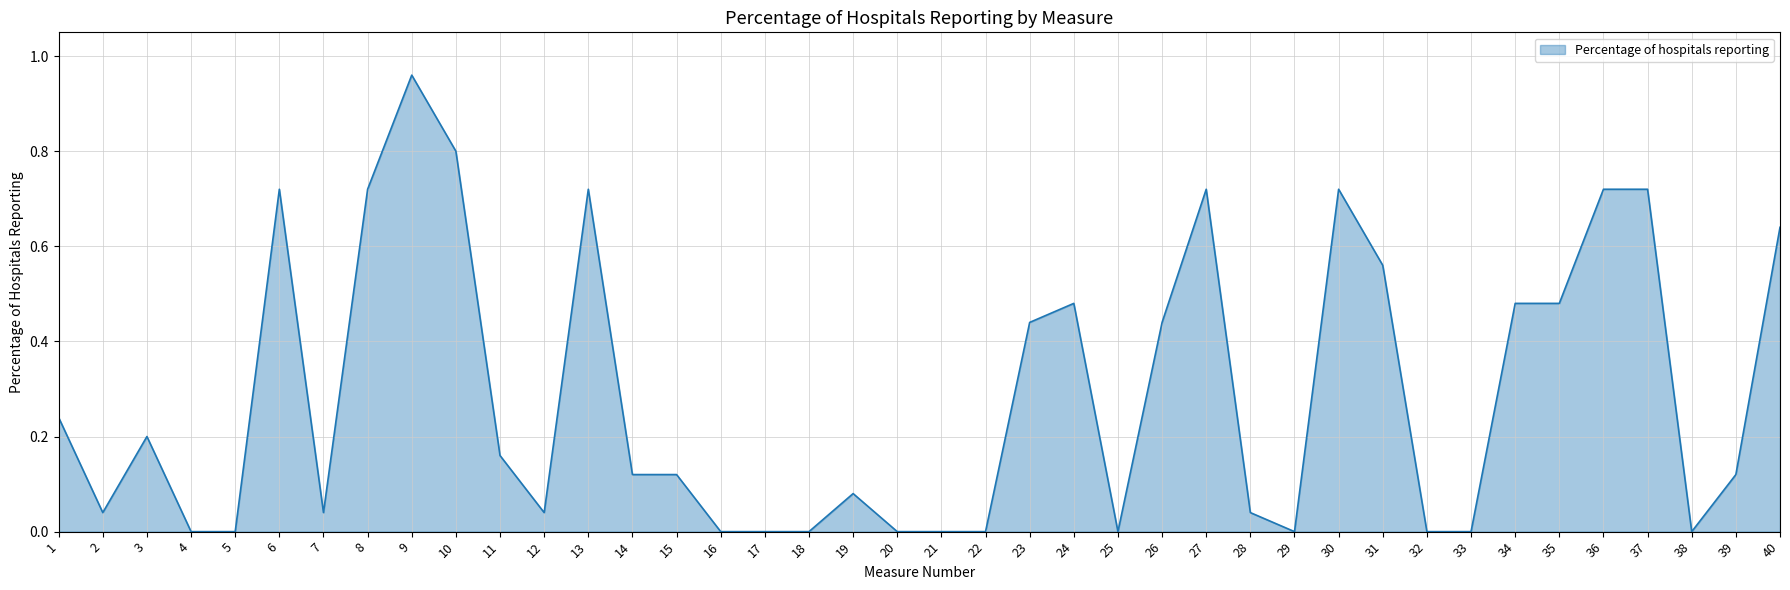

What is the change in value from 19 to 30?

+0.6